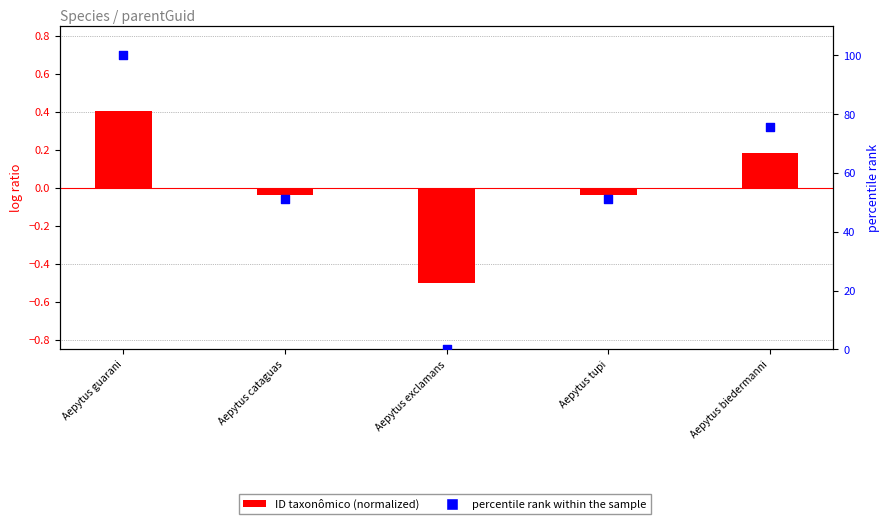

At how many categories does at least one series exceed 96?

1